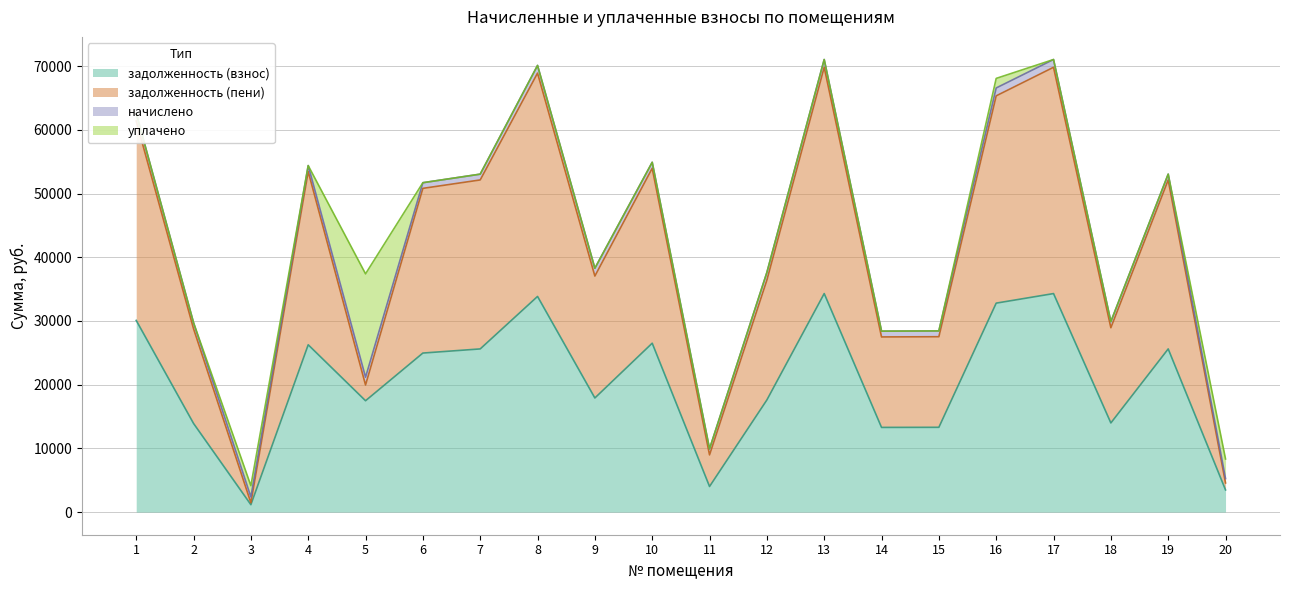

True or false: задолженность (пени) and задолженность (взнос) cross at least once.

False